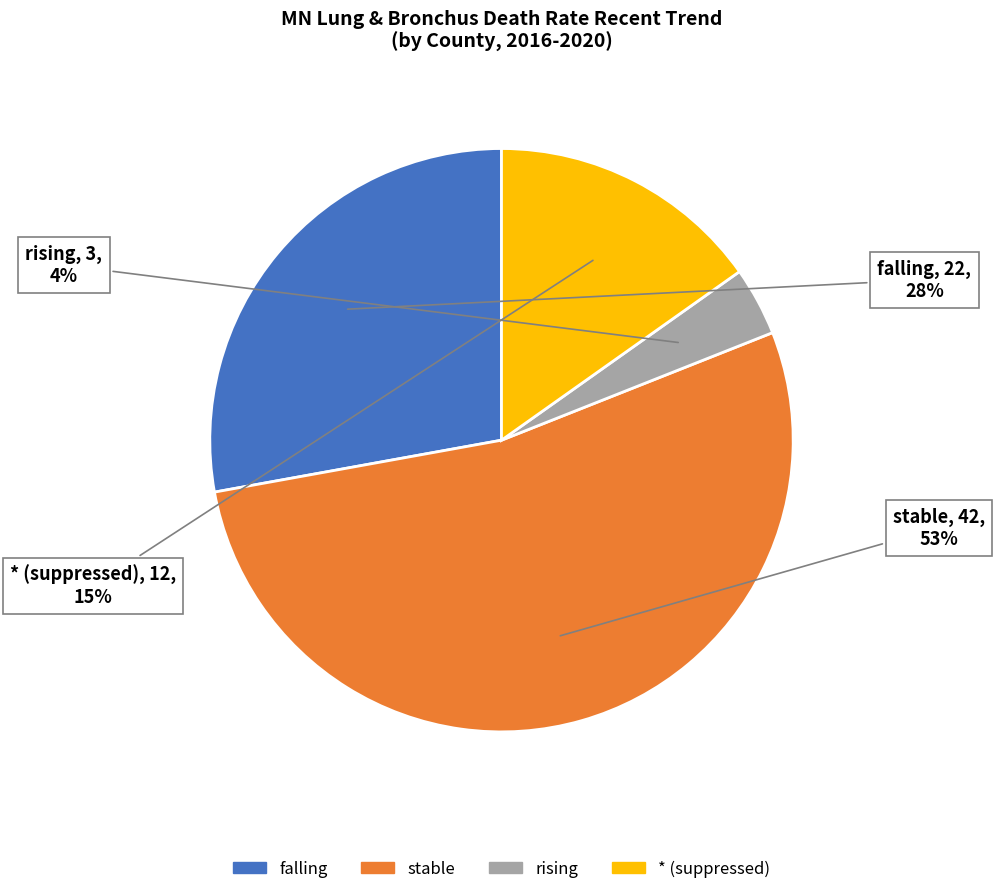

Is the sum of rising and stable greater than half?

Yes